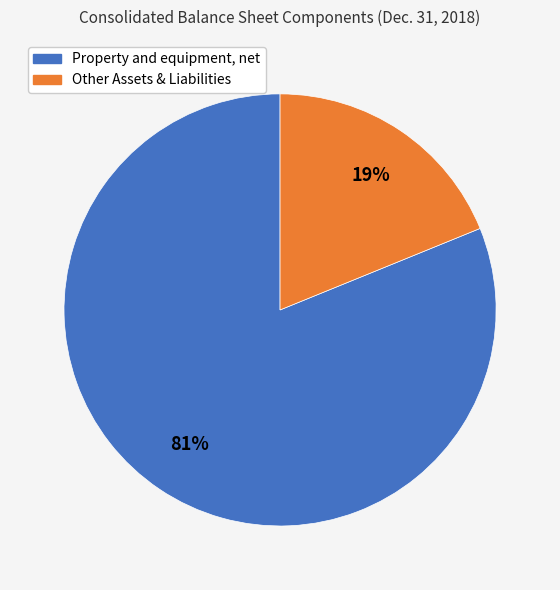

Which category accounts for the majority?

Property and equipment, net